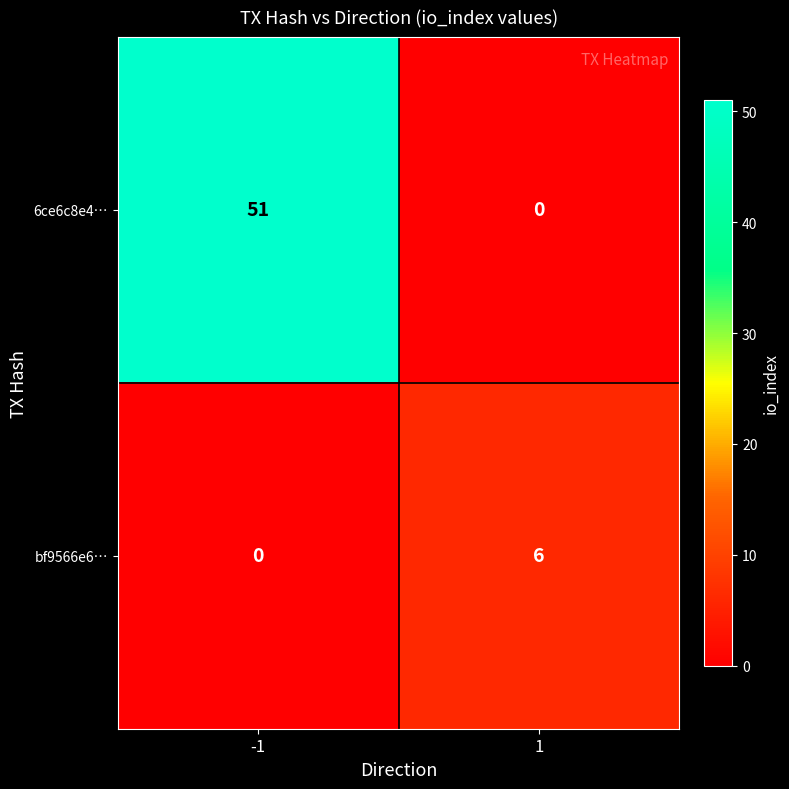

Which series has the largest total across all categories?

6ce6c8e4…